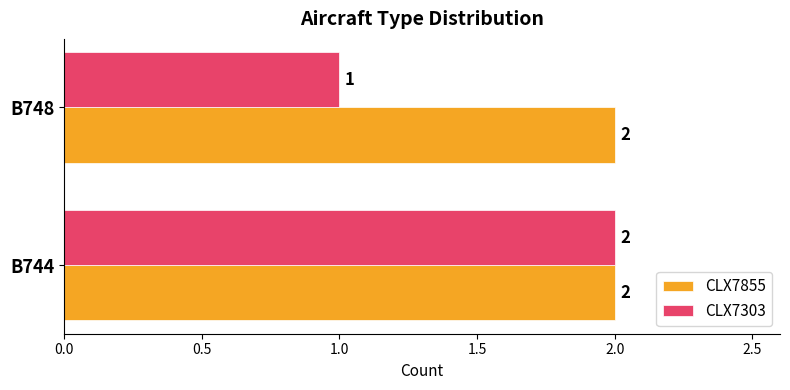

Rank the series by their average value, from lowest to highest.

CLX7303, CLX7855